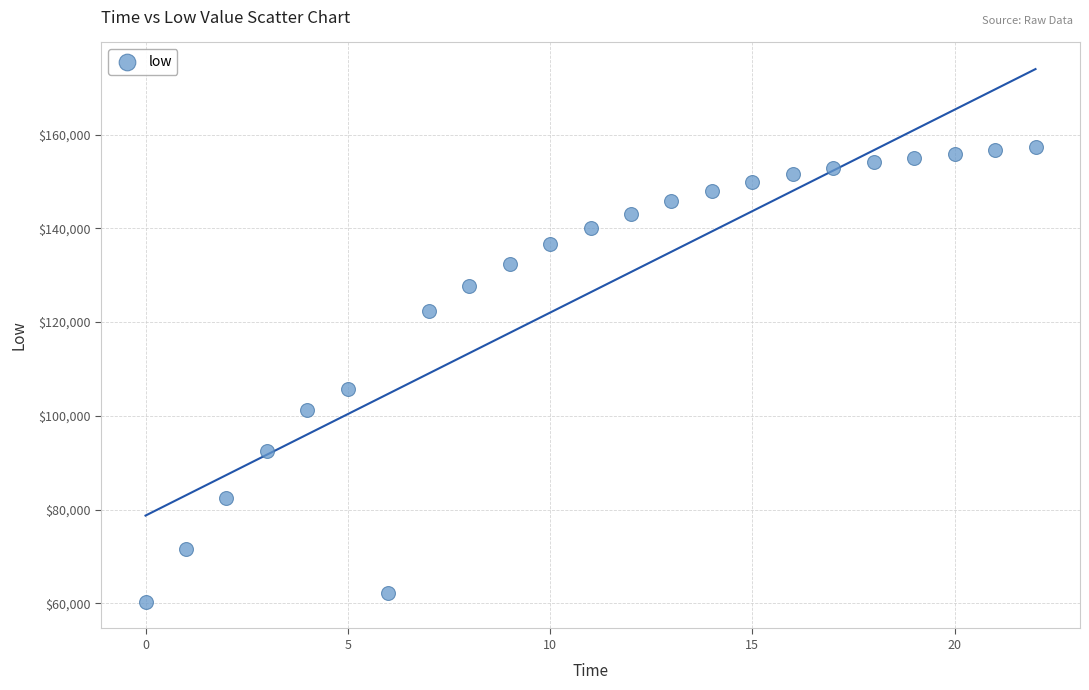

What Y value in the scatter plot is closest to 108798?

105794.1